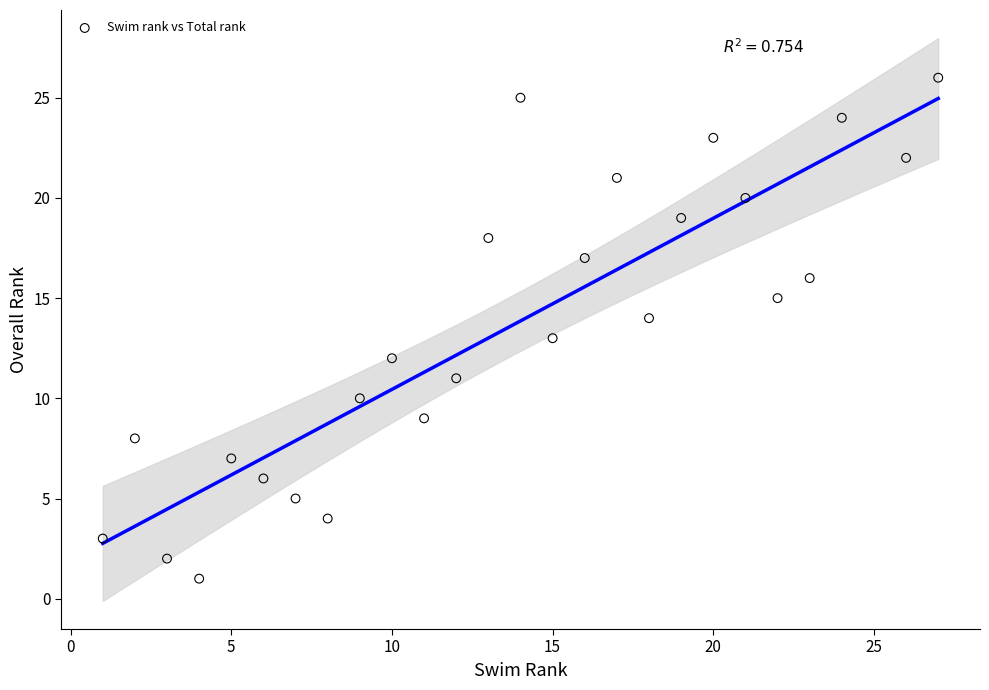

What is the range of Y values (max minus min)?

25